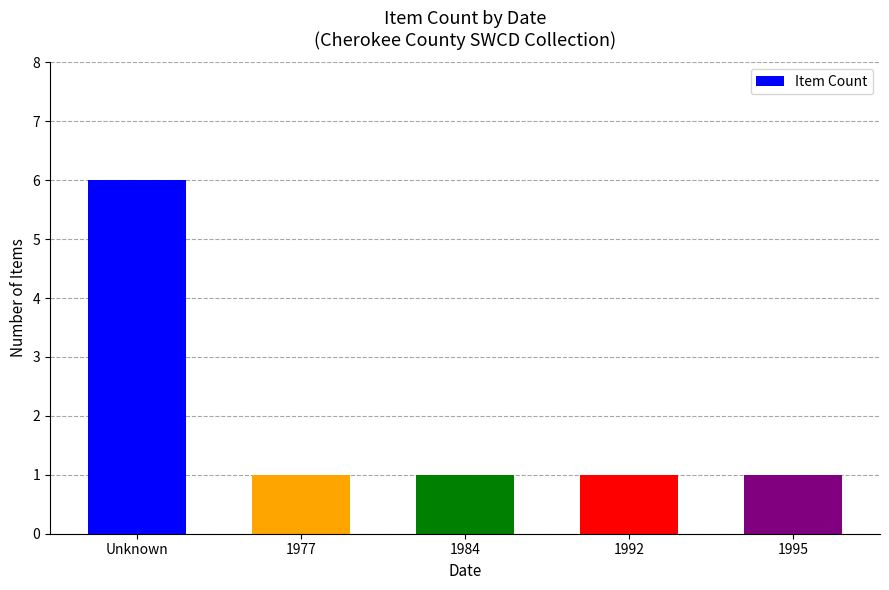

Does the chart contain stacked bars?

No